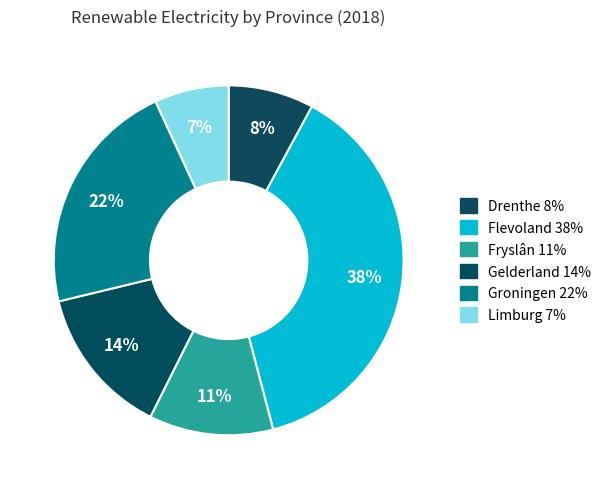

Is the sum of Gelderland and Limburg greater than half?

No